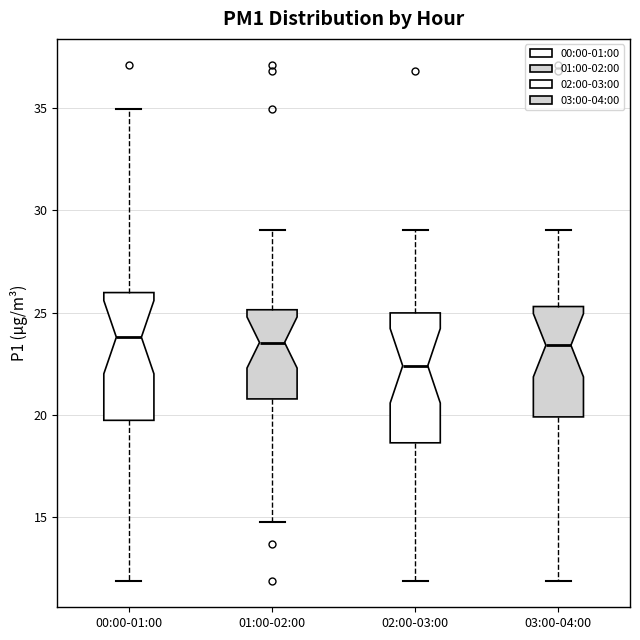

Reading left to right, transcribe this box plot: for each box, give where its median line is, the range the box spans, and where its two whiskers end, as read against the y-axis. The values are not printed on the chart, so give them approximately, as read against the axis.

00:00-01:00: median 24.0, box 19.5 to 26.0, whiskers 12.0 to 35.0
01:00-02:00: median 23.5, box 21.0 to 25.0, whiskers 15.0 to 29.0
02:00-03:00: median 22.5, box 18.5 to 25.0, whiskers 12.0 to 29.0
03:00-04:00: median 23.5, box 20.0 to 25.5, whiskers 12.0 to 29.0